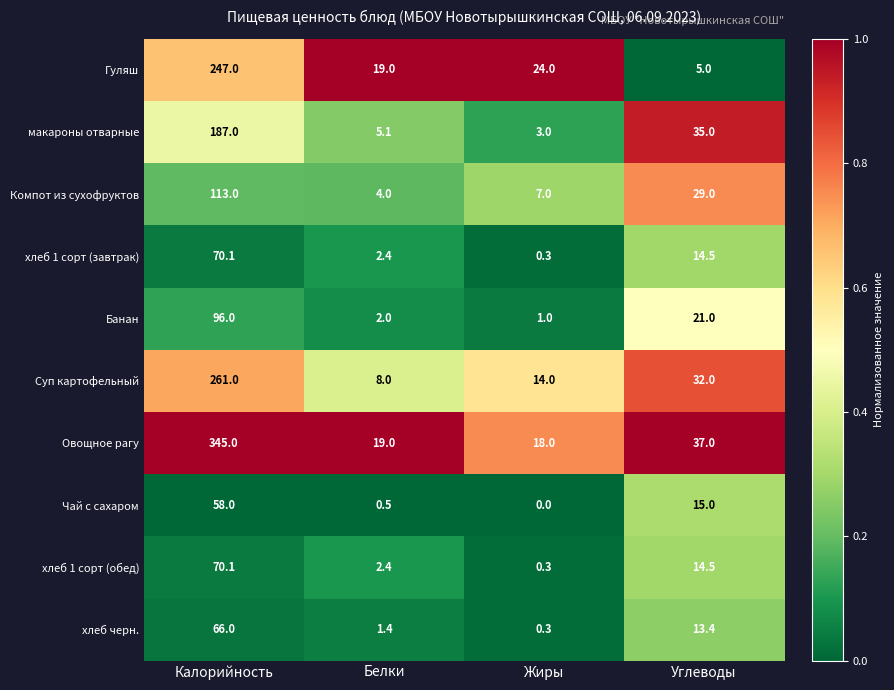

List the labels in order of Чай с сахаром value, smallest first.

Жиры, Белки, Углеводы, Калорийность